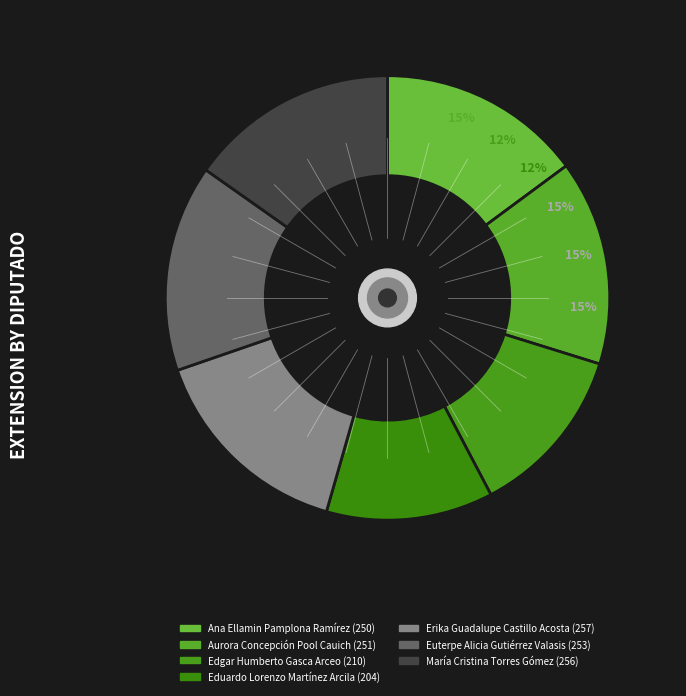

Which slice is the smallest?

Eduardo Lorenzo Martínez Arcila